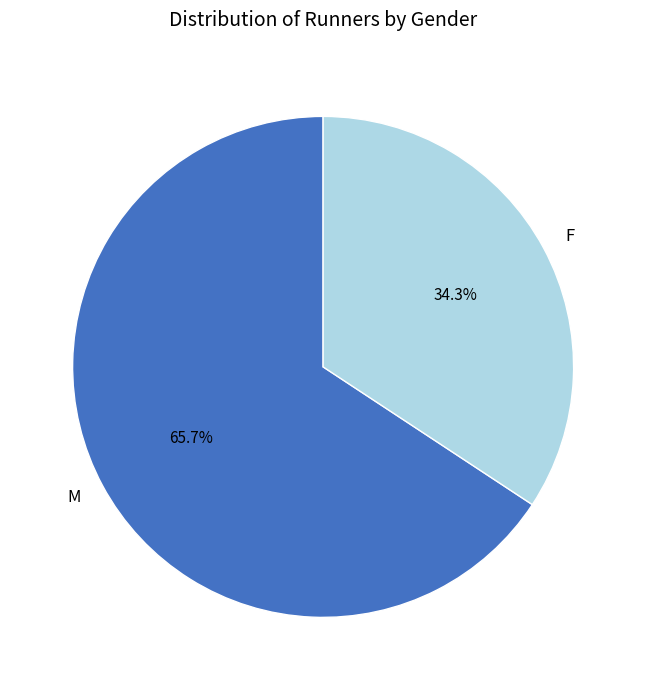

True or false: M accounts for 73% of the total.

False